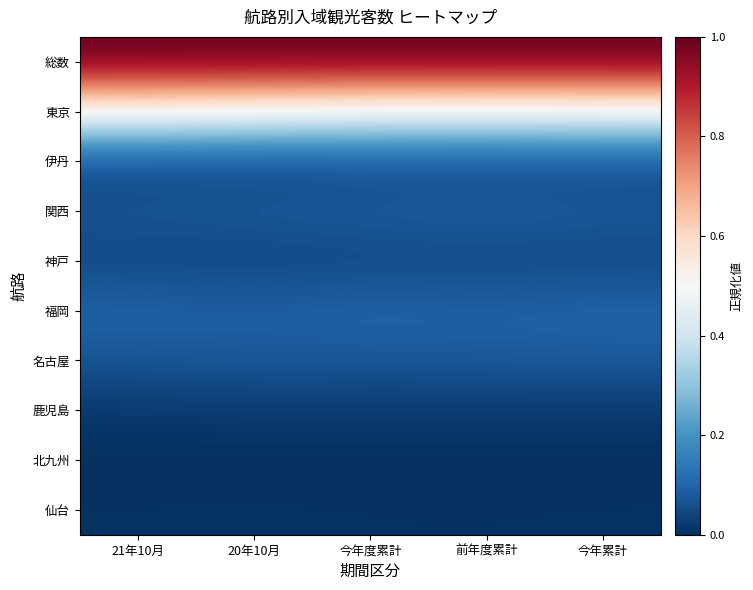

Reading left to right, extract all data points from this chart.

総数: 21年10月=1.0	20年10月=1.0	今年度累計=1.0	前年度累計=1.0	今年累計=1.0
東京: 21年10月=0.5	20年10月=0.5	今年度累計=0.5	前年度累計=0.5	今年累計=0.5
伊丹: 21年10月=0.0	20年10月=0.0	今年度累計=0.0	前年度累計=0.0	今年累計=0.0
関西: 21年10月=0.1	20年10月=0.1	今年度累計=0.1	前年度累計=0.1	今年累計=0.1
神戸: 21年10月=0.0	20年10月=0.0	今年度累計=0.0	前年度累計=0.0	今年累計=0.0
福岡: 21年10月=0.1	20年10月=0.1	今年度累計=0.1	前年度累計=0.1	今年累計=0.1
名古屋: 21年10月=0.1	20年10月=0.1	今年度累計=0.1	前年度累計=0.1	今年累計=0.1
鹿児島: 21年10月=0.0	20年10月=0.0	今年度累計=0.0	前年度累計=0.0	今年累計=0.0
北九州: 21年10月=0.0	20年10月=0.0	今年度累計=0.0	前年度累計=0.0	今年累計=0.0
仙台: 21年10月=0.0	20年10月=0.0	今年度累計=0.0	前年度累計=0.0	今年累計=0.0